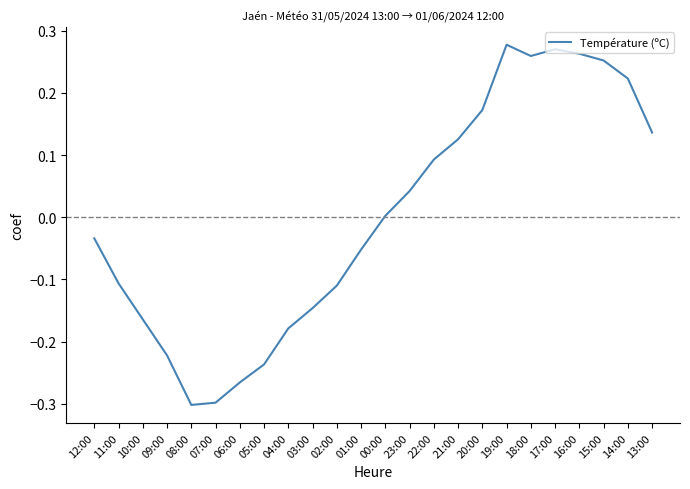

Which has a higher value, 08:00 or 21:00?

21:00